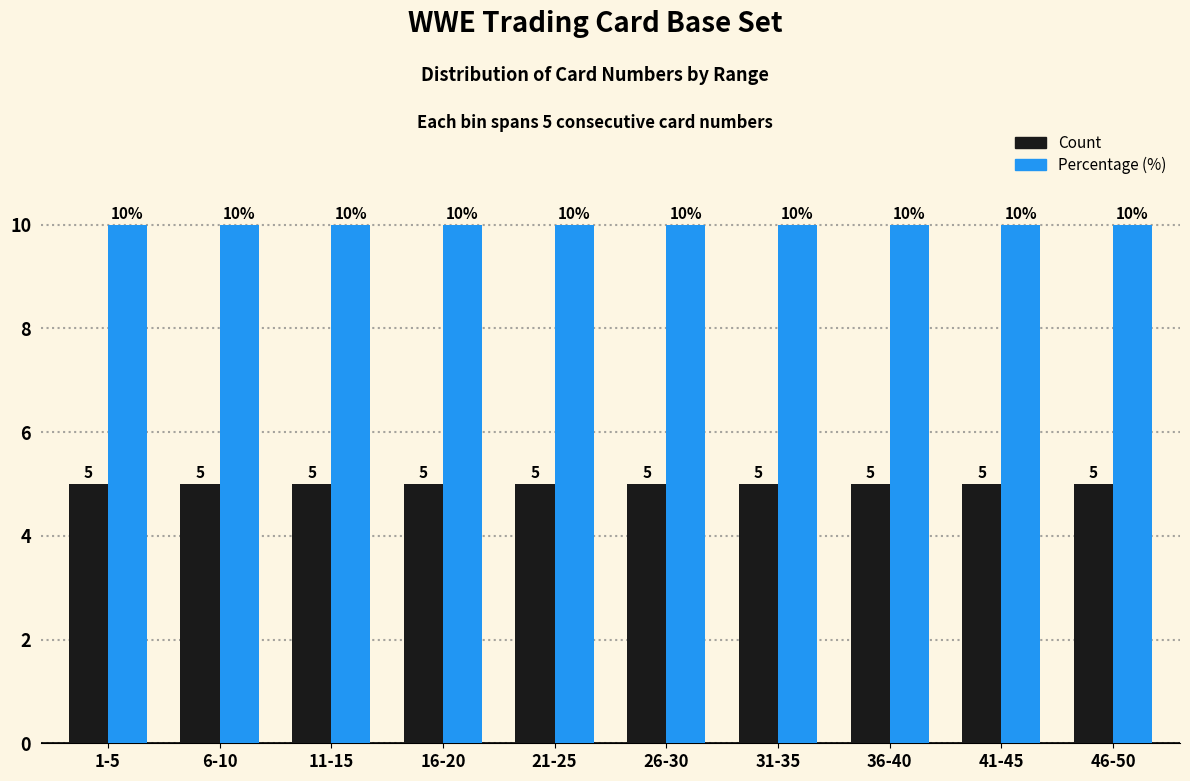

List the series in order of their peak value, highest first.

Percentage (%), Count